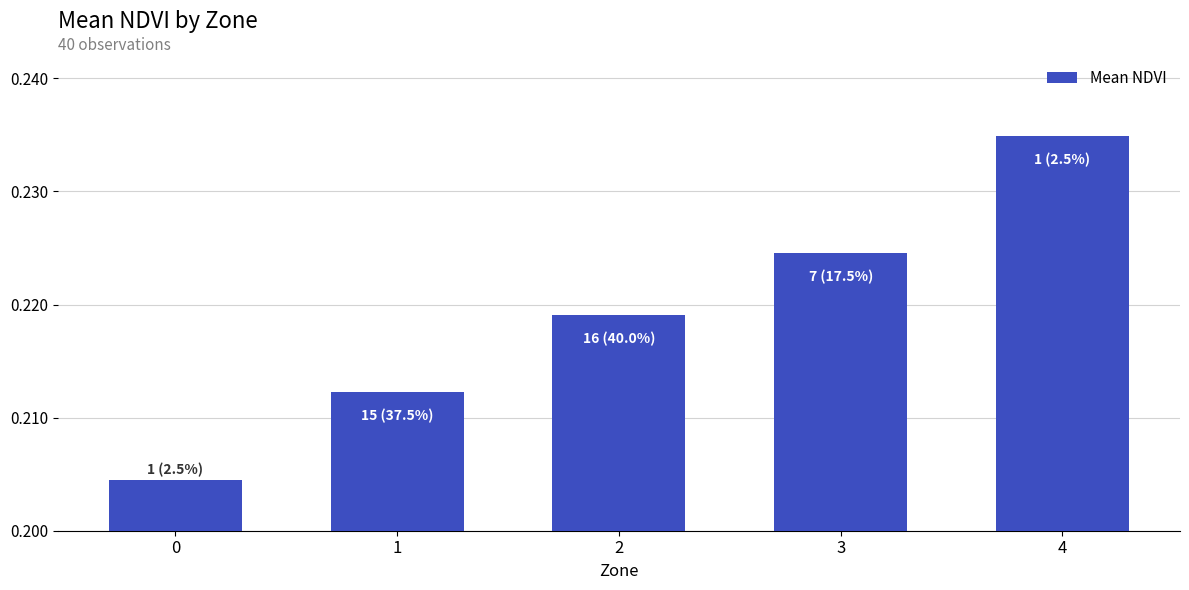

Which category has the highest value across all series?

4